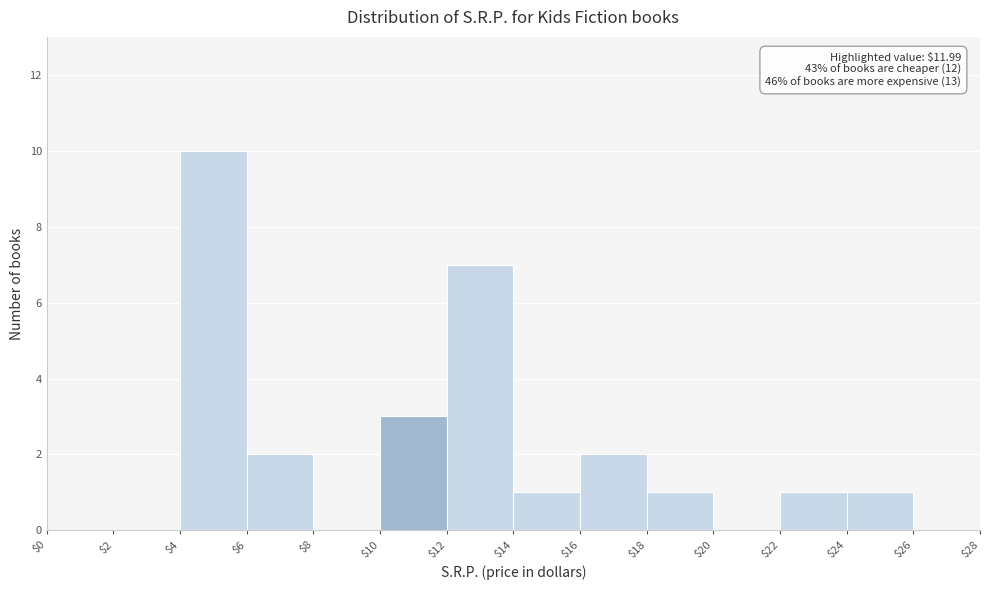

Over which range of the x-axis is the bar tallest?

$4 to $6